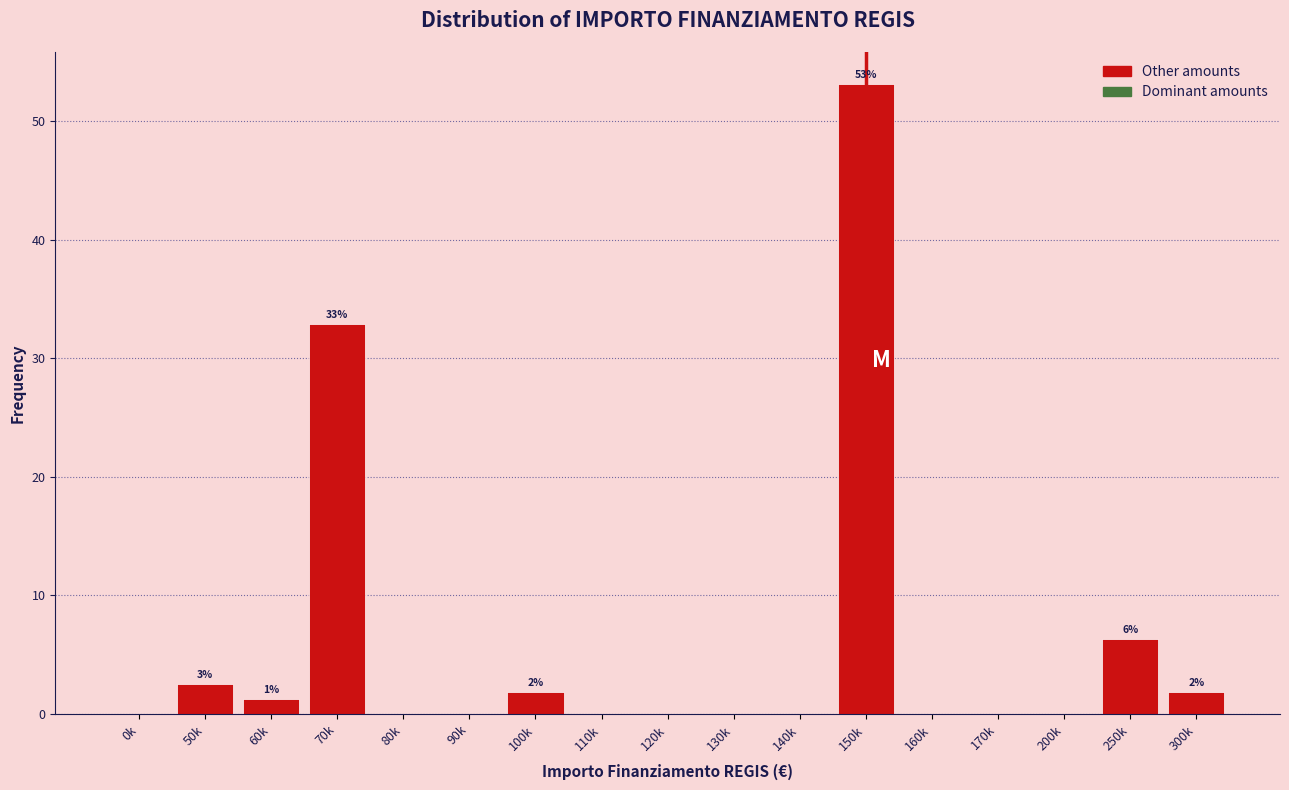

Reading right to left, transcribe all the data shown in this chart.

300k=1.9	250k=6.3	200k=0.0	170k=0.0	160k=0.0	150k=53.2	140k=0.0	130k=0.0	120k=0.0	110k=0.0	100k=1.9	90k=0.0	80k=0.0	70k=32.9	60k=1.3	50k=2.5	0k=0.0